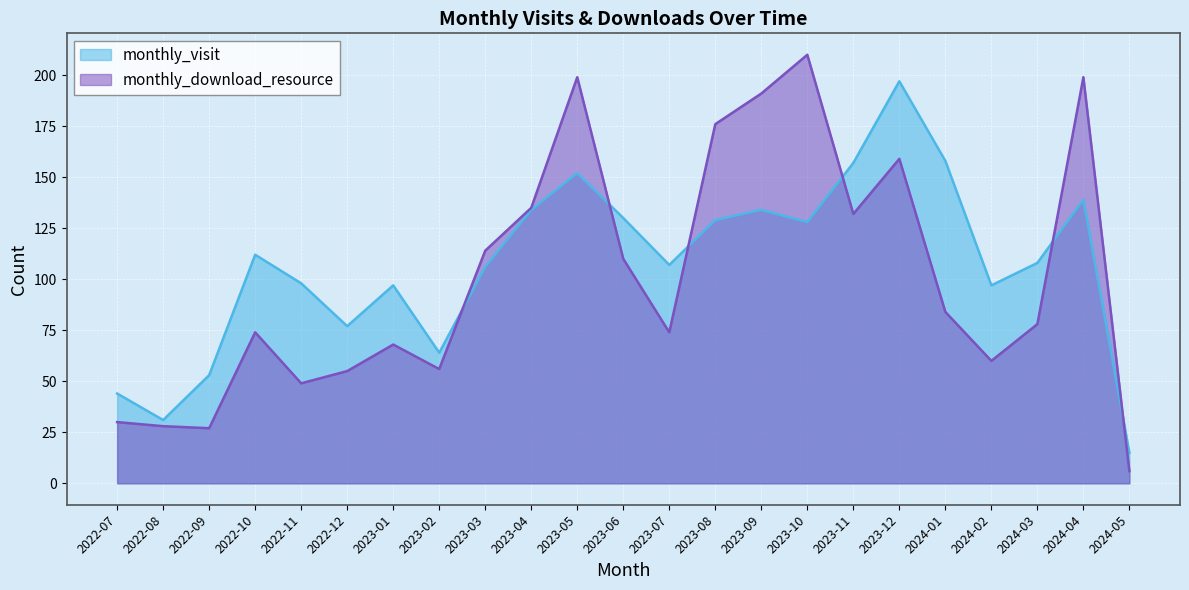

Reading right to left, transcribe all the data shown in this chart.

monthly_visit: 15	139	108	97	158	197	157	128	134	129	107	130	152	134	106	64	97	77	98	112	53	31	44
monthly_download_resource: 6	199	78	60	84	159	132	210	191	176	74	110	199	135	114	56	68	55	49	74	27	28	30